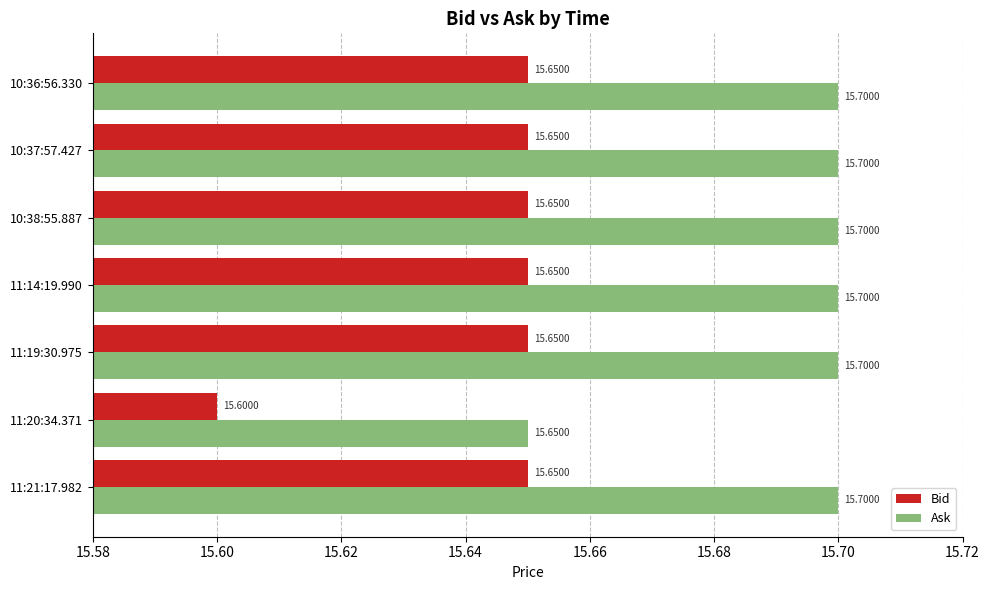

What is the total value across all series at 11:14:19.990?

31.4